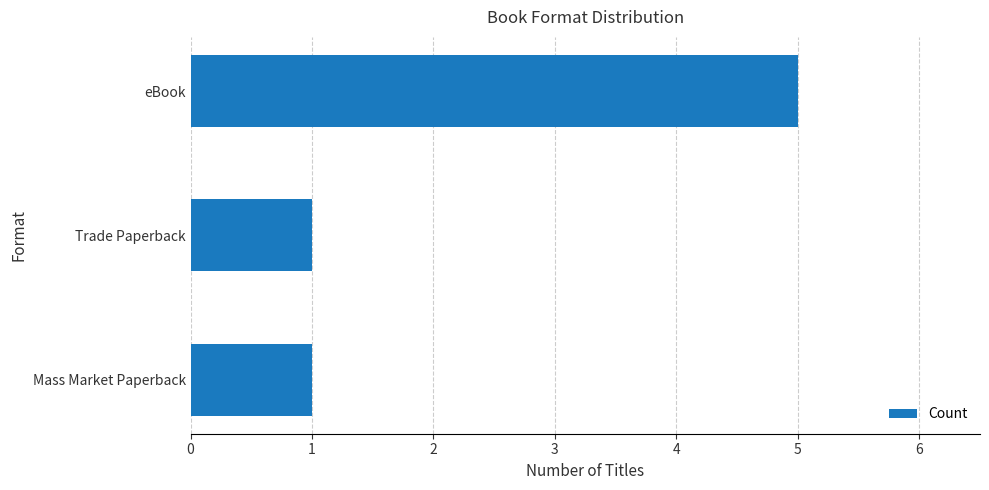

What is the greatest value displayed?

5